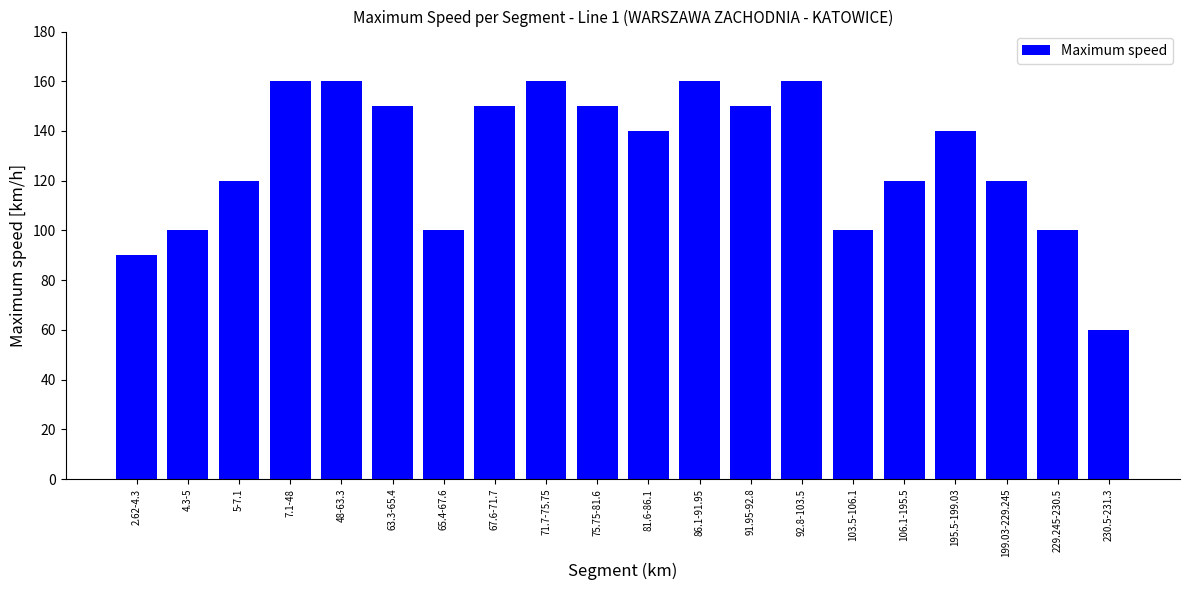

What is the label of the 5th bar from the left?

48-63.3